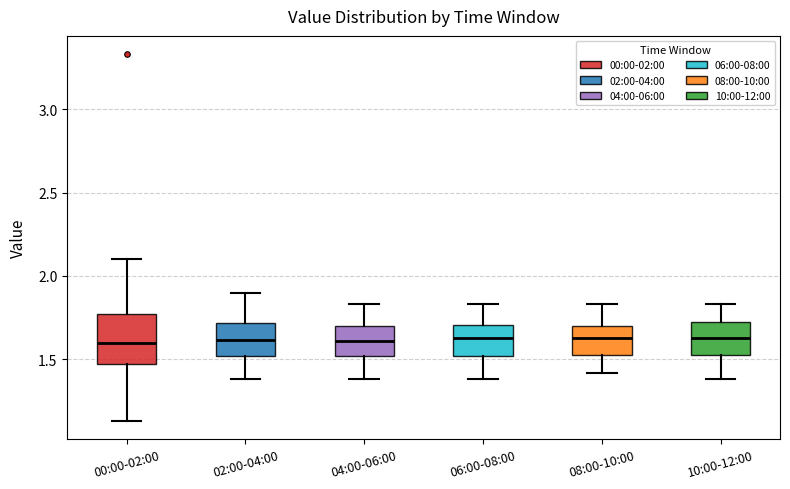

Reading left to right, transcribe this box plot: for each box, give where its median line is, the range the box spans, and where its two whiskers end, as read against the y-axis. The values are not printed on the chart, so give them approximately, as read against the axis.

00:00-02:00: median 1.60, box 1.45 to 1.75, whiskers 1.15 to 2.10
02:00-04:00: median 1.60, box 1.50 to 1.70, whiskers 1.40 to 1.90
04:00-06:00: median 1.60, box 1.50 to 1.70, whiskers 1.40 to 1.85
06:00-08:00: median 1.65, box 1.50 to 1.70, whiskers 1.40 to 1.85
08:00-10:00: median 1.65, box 1.55 to 1.70, whiskers 1.40 to 1.85
10:00-12:00: median 1.65, box 1.55 to 1.70, whiskers 1.40 to 1.85